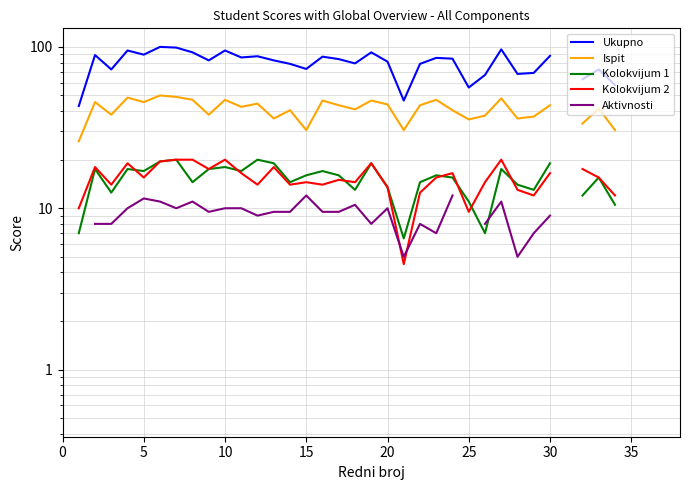

True or false: Ispit has more than 0 interior local peaks.

True